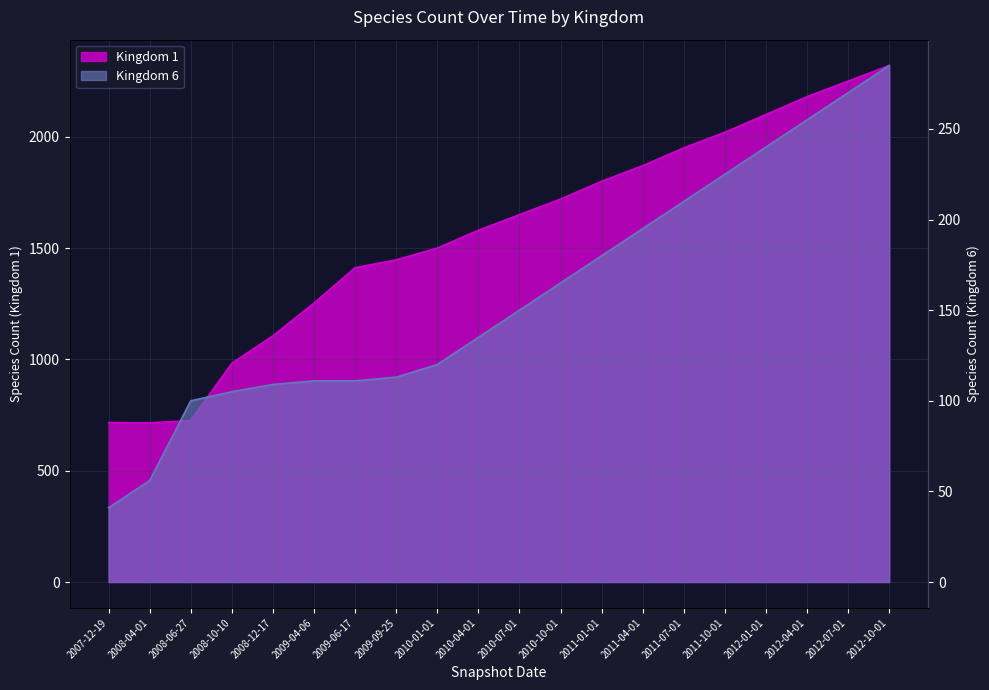

Is it true that Kingdom 1 equals 1164 at 2008-06-27?

False